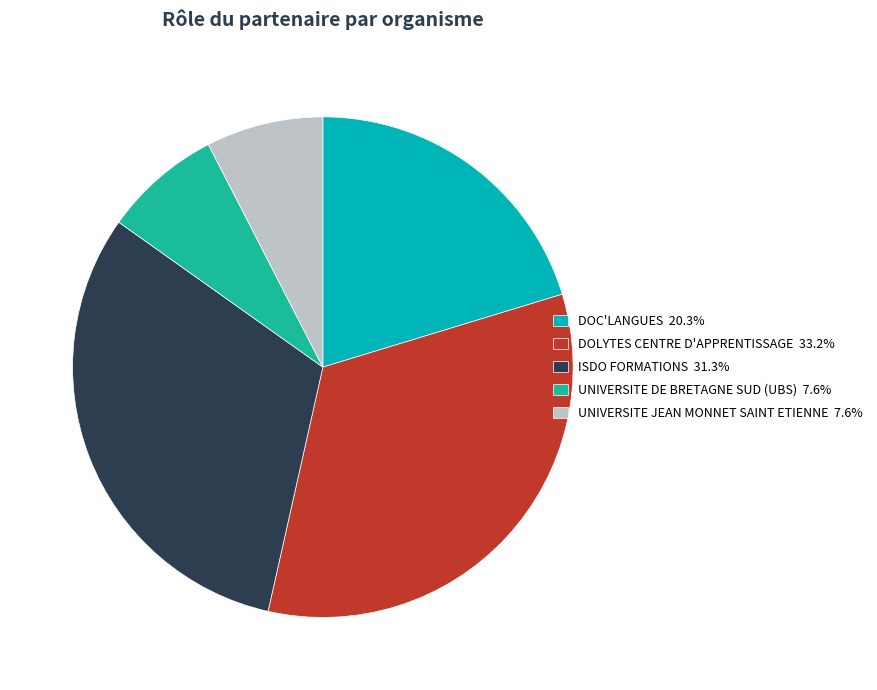

Which category has the smallest portion of the pie?

UNIVERSITE JEAN MONNET SAINT ETIENNE